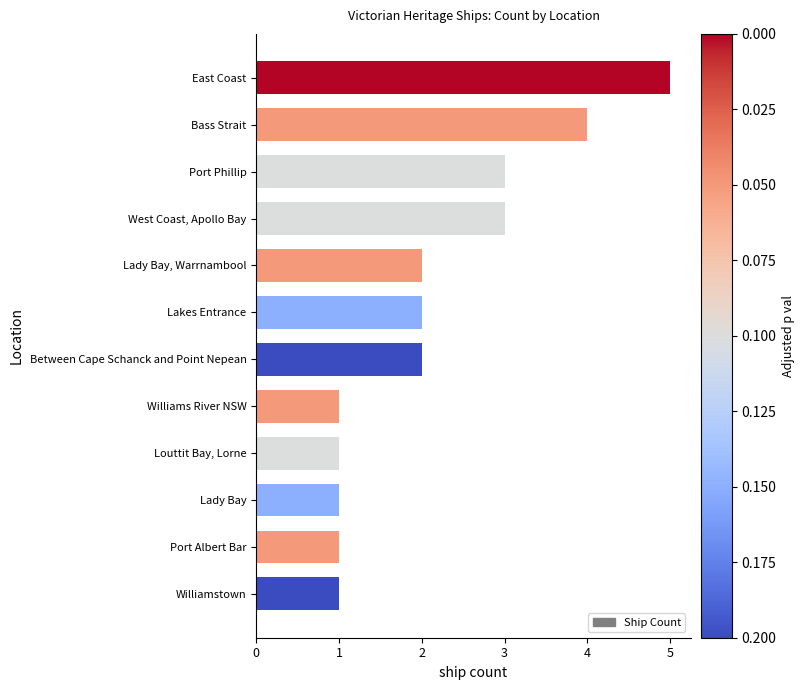

What is the difference between the second highest and second lowest values?

3